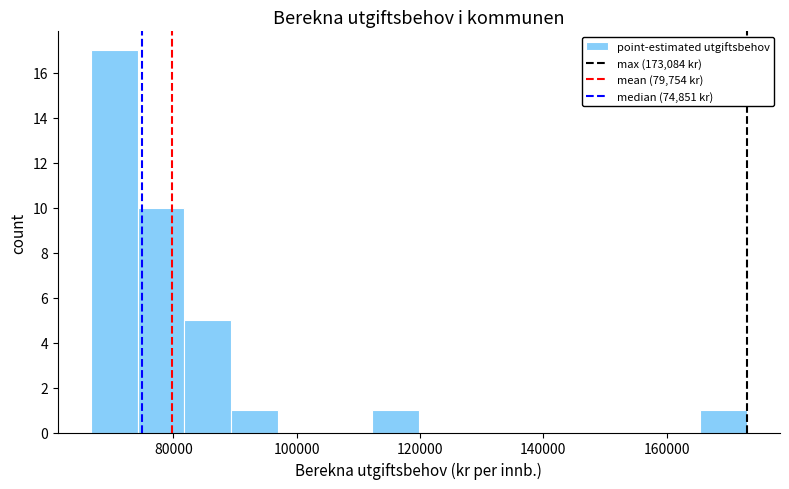

Around what value on the x-axis is the tallest bar? Give the approximate position of its centre, as read against the axis.

70000